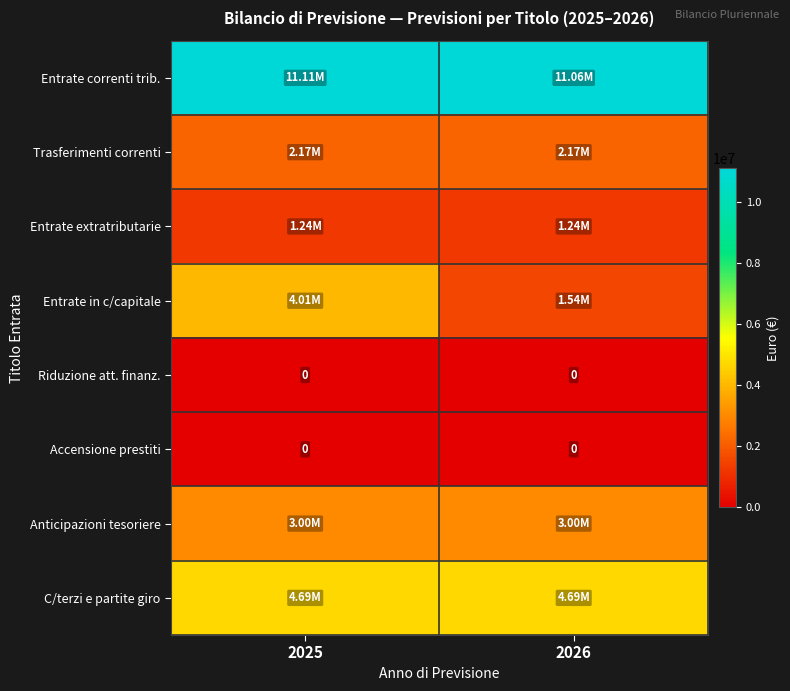

What is the difference between the Entrate correnti trib. values at 2026 and 2025?

52783.5